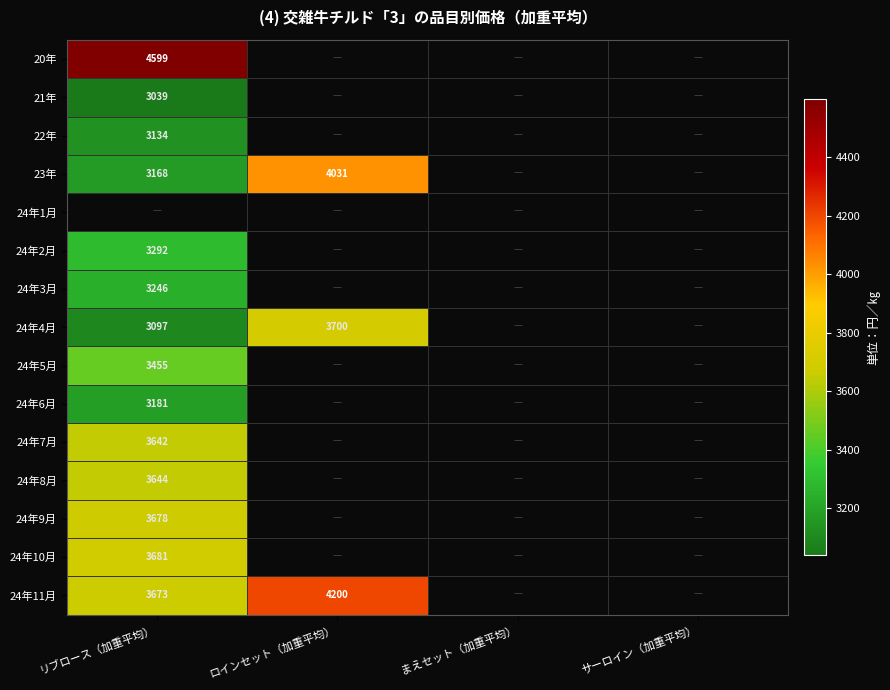

The 24年7月 series shows 5282 at リブロース（加重平均）. True or false?

False